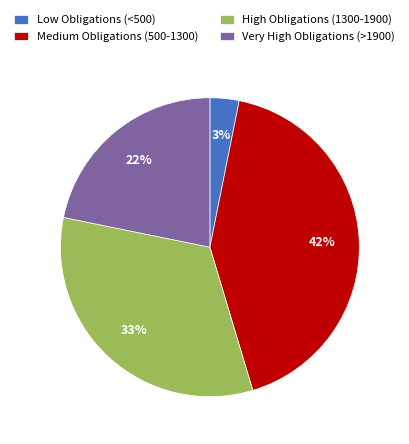

How many slices are in this pie chart?

4